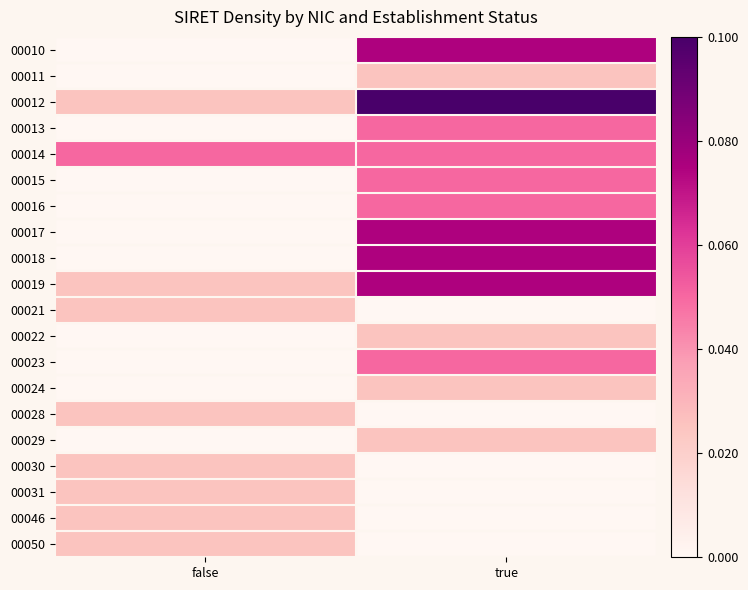

Which series has the largest total across all categories?

00012